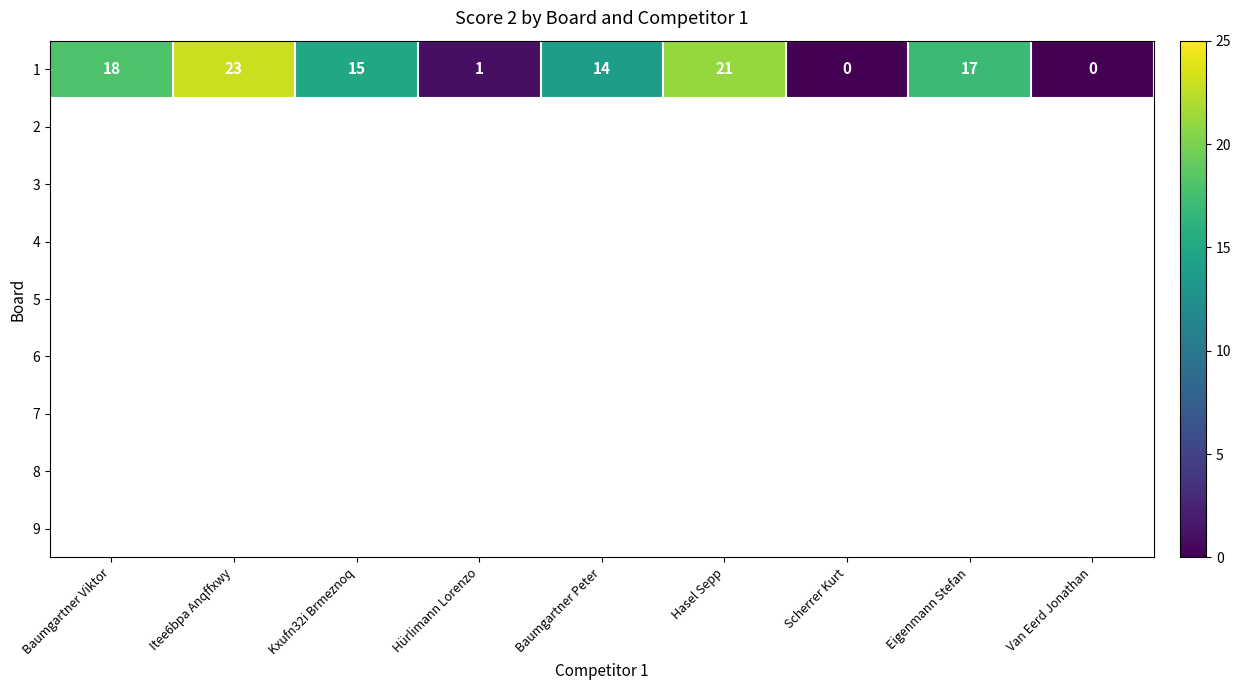

The value of 1 at Scherrer Kurt is -8. True or false?

False